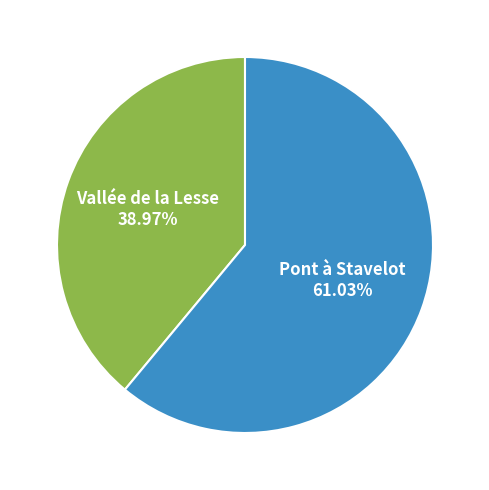

Approximately how many times larger is the value at Vallée de la Lesse compared to Pont à Stavelot?

0.6